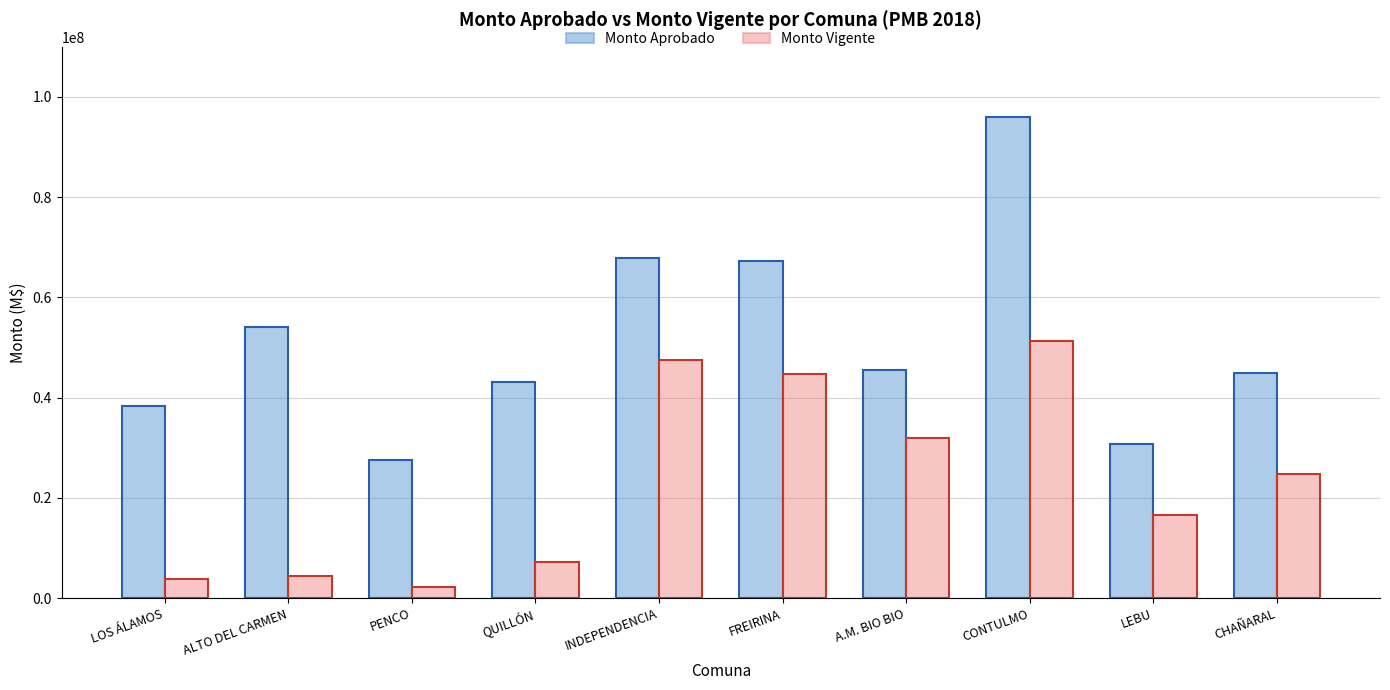

What is the approximate value of Monto Aprobado at QUILLÓN, to the nearest 100?

43200000